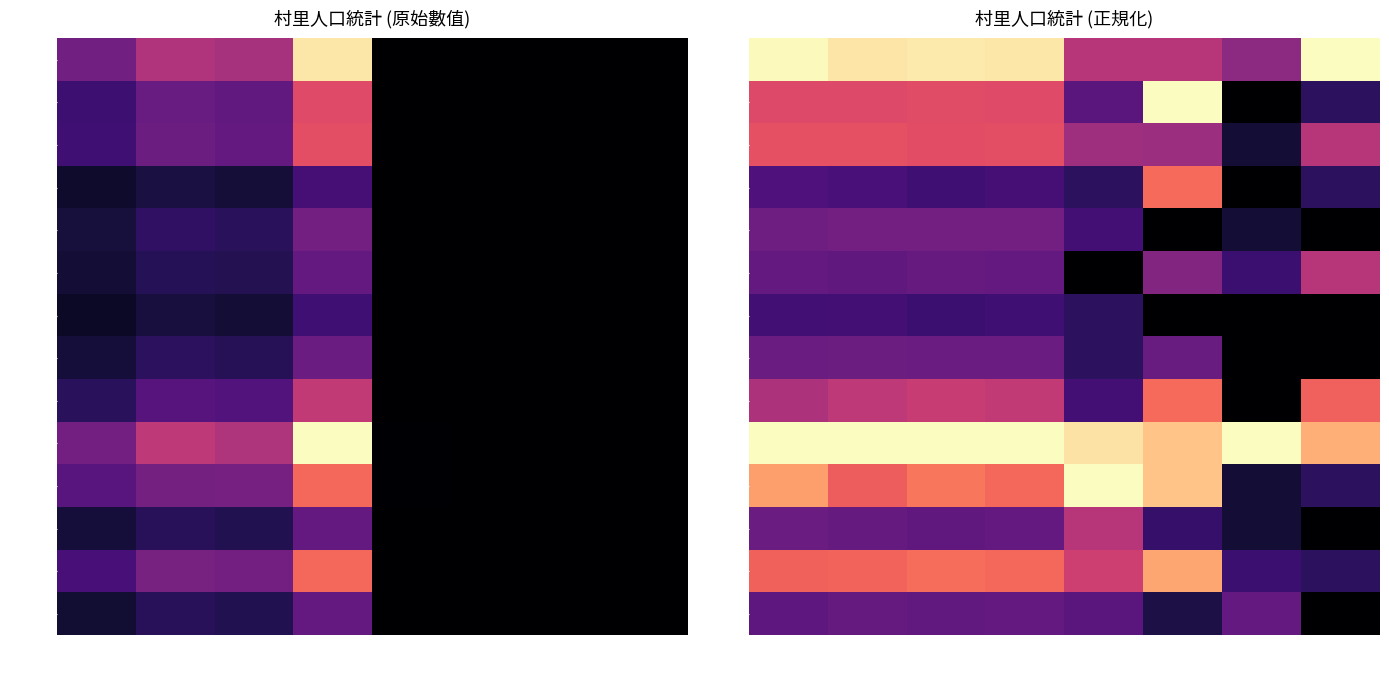

Read the 逸賢里 value at 戶數.

0.3